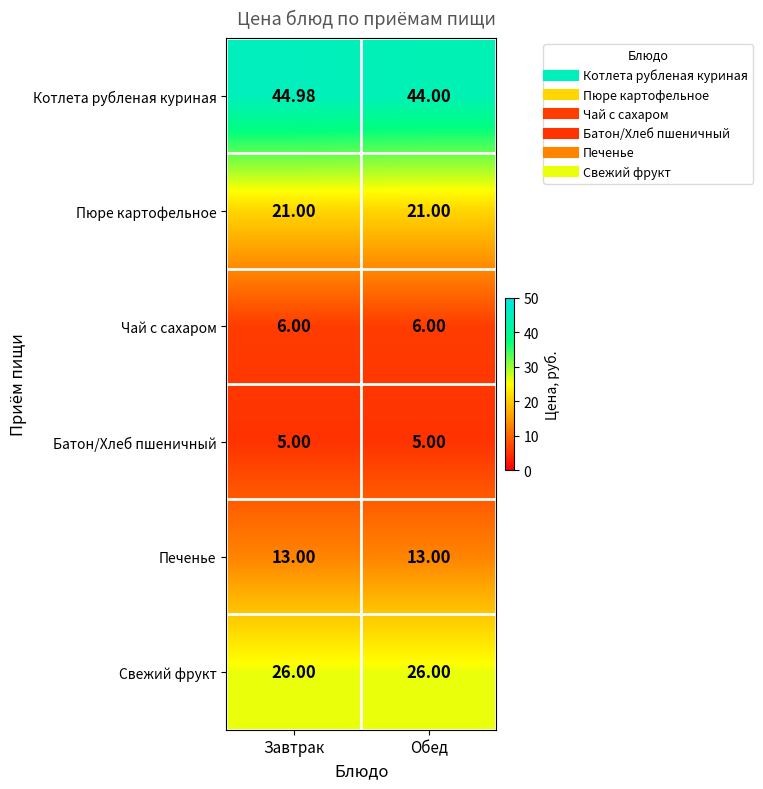

Which label corresponds to the largest value in the chart?

Завтрак